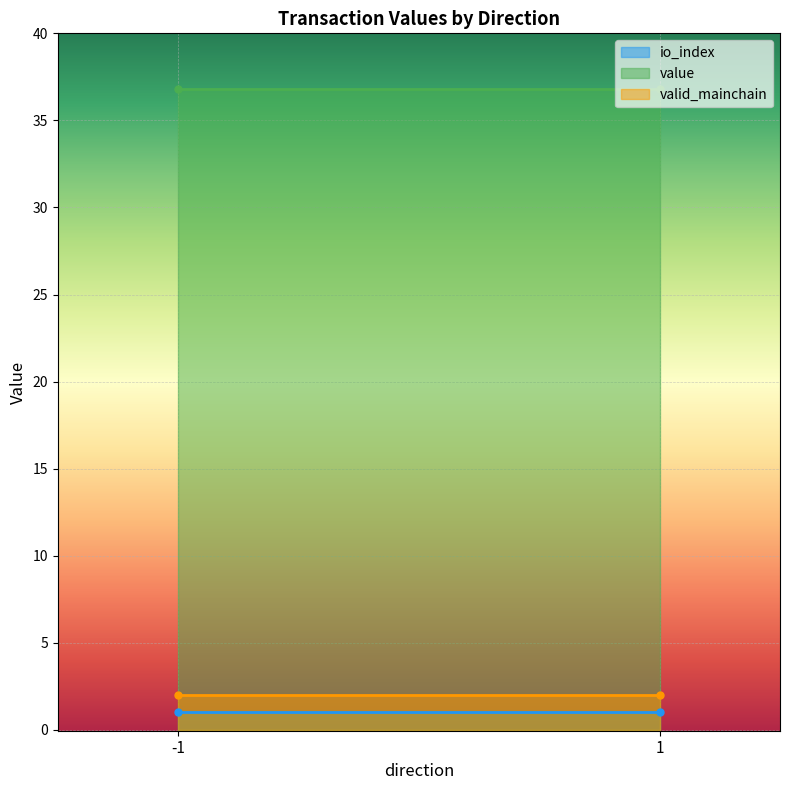

Reading left to right, what are all the values shown in this chart?

io_index: -1=1.0	1=1.0
value: -1=36.8	1=36.8
valid_mainchain: -1=2.0	1=2.0